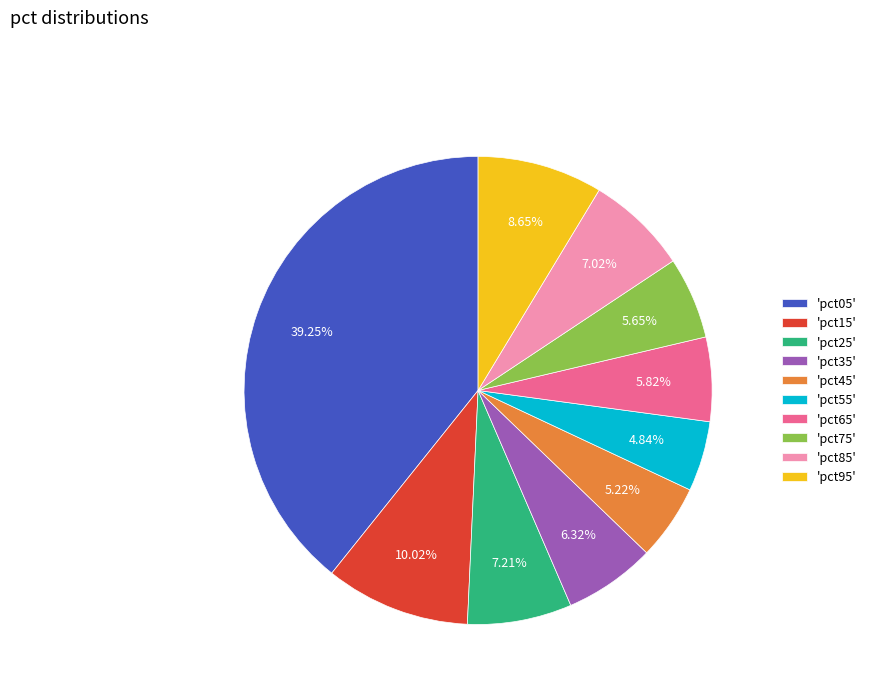

Does 'pct65' account for over 50% of the chart?

No